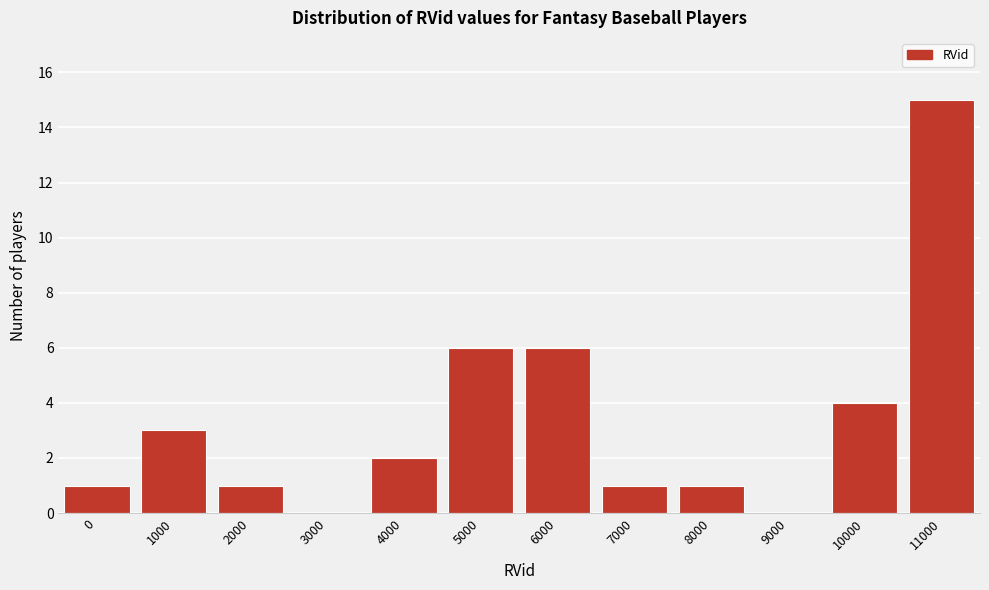

Reading left to right, list all the values displayed in this chart.

0=1	1000=3	2000=1	3000=0	4000=2	5000=6	6000=6	7000=1	8000=1	9000=0	10000=4	11000=15